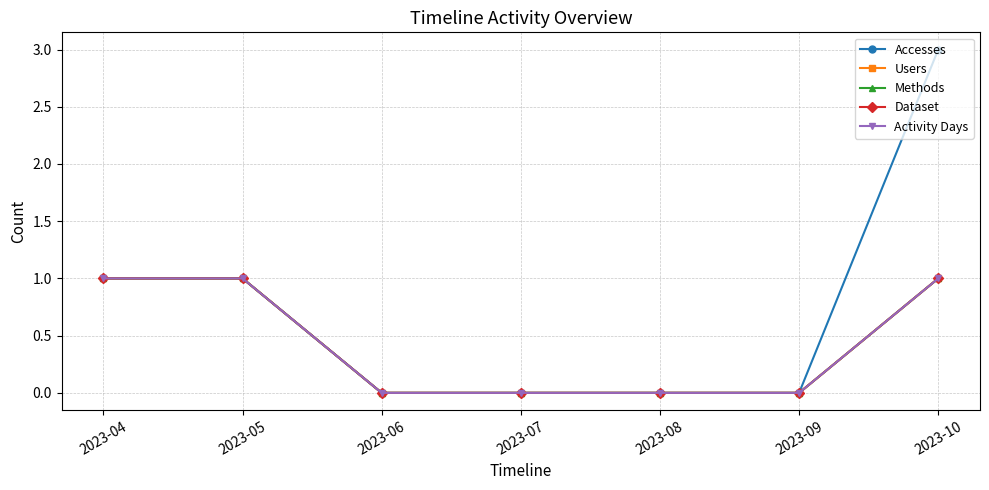

What are all the series names shown in the legend?

Accesses, Users, Methods, Dataset, Activity Days